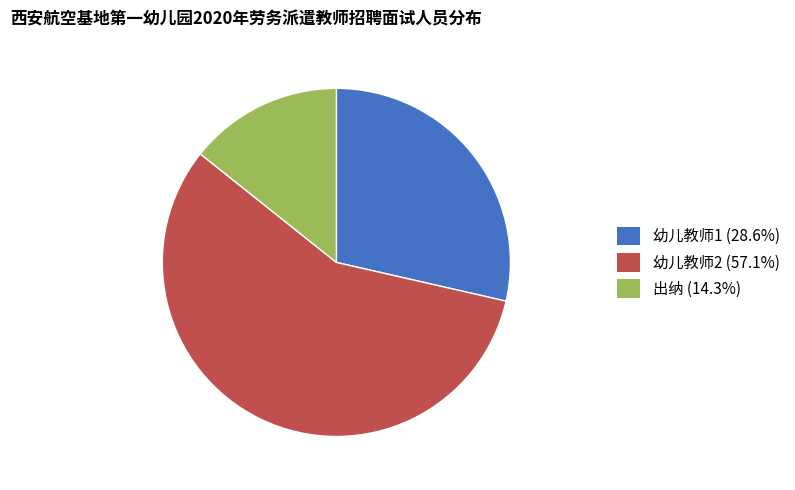

Which category accounts for the majority?

幼儿教师2